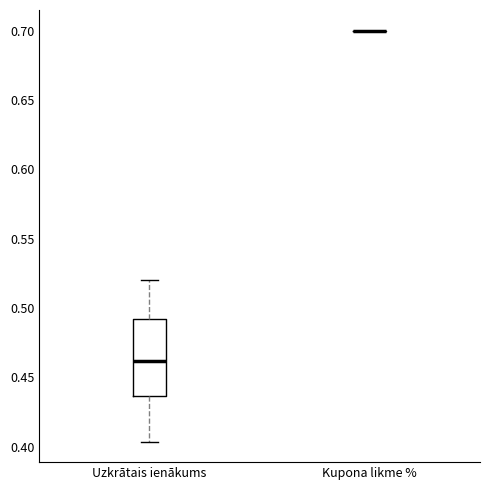

Which box is the tallest, from its lower edge to its upper edge?

Uzkrātais ienākums